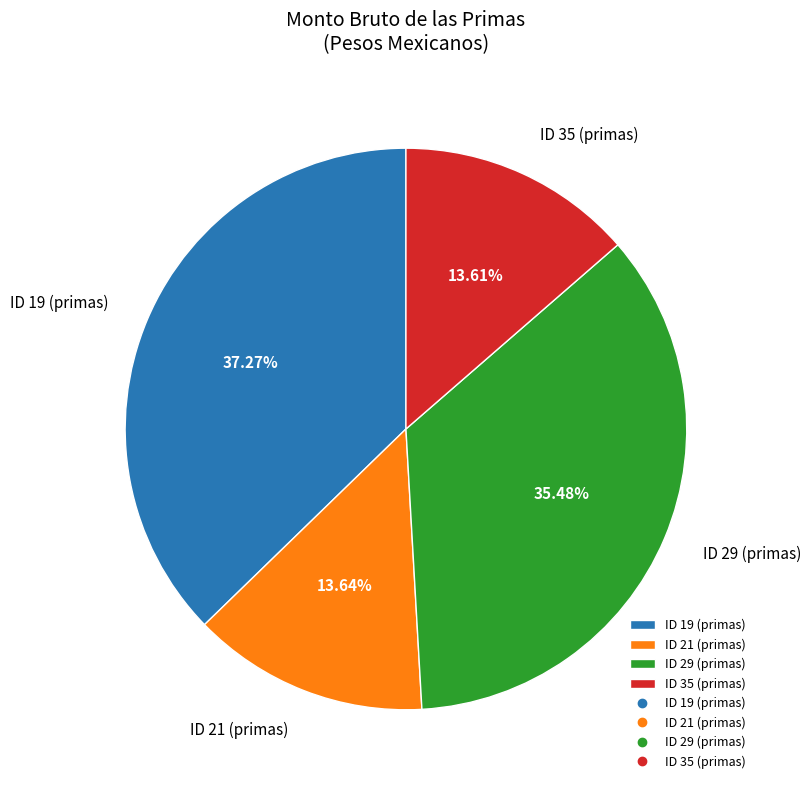

To the nearest percent, what is the difference between the largest and smallest slice percentages?

24%